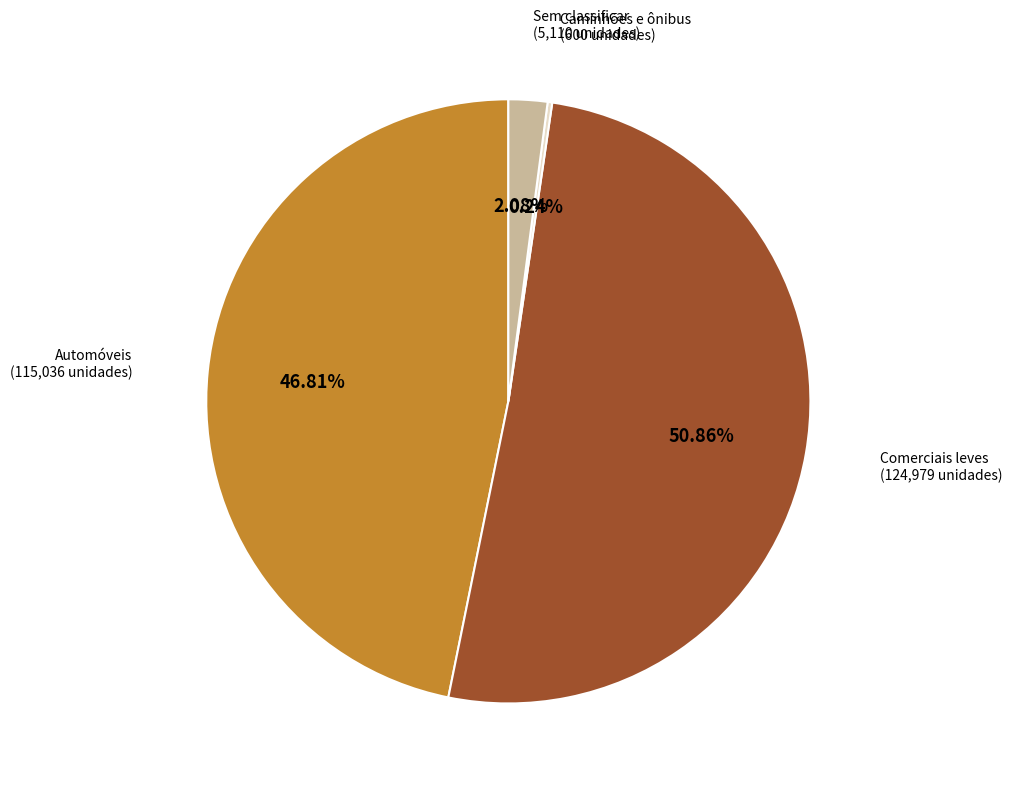

Does any single category account for the majority?

Yes